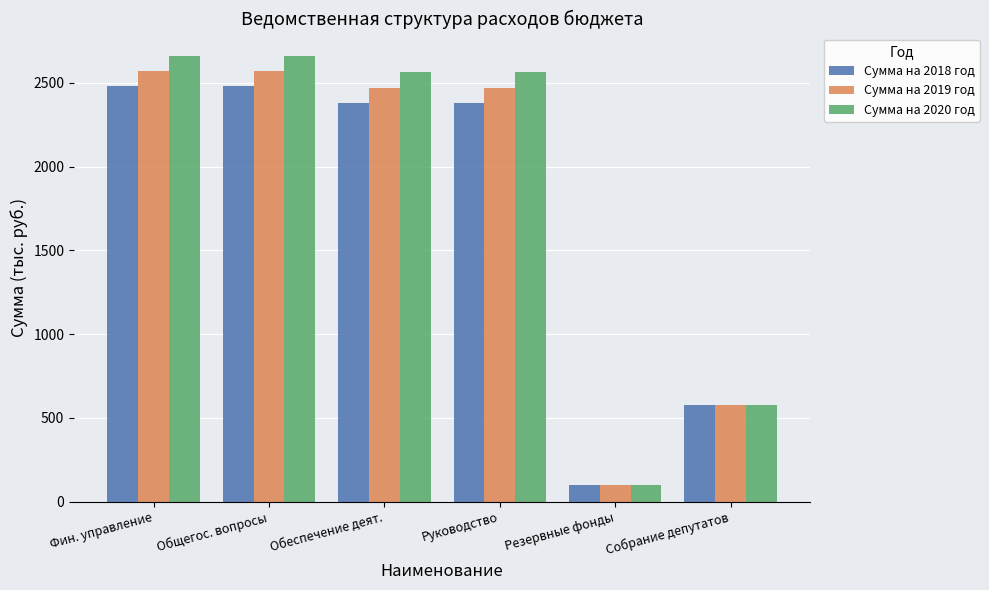

Which category has the lowest value in the Сумма на 2019 год series?

Резервные фонды